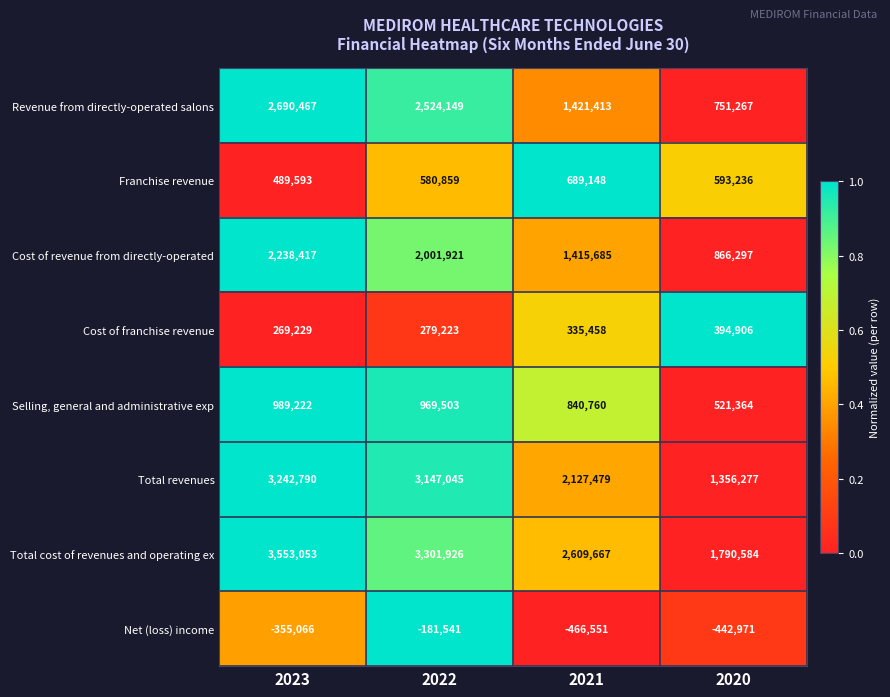

The value of Cost of franchise revenue at 2023 is 442003. True or false?

False